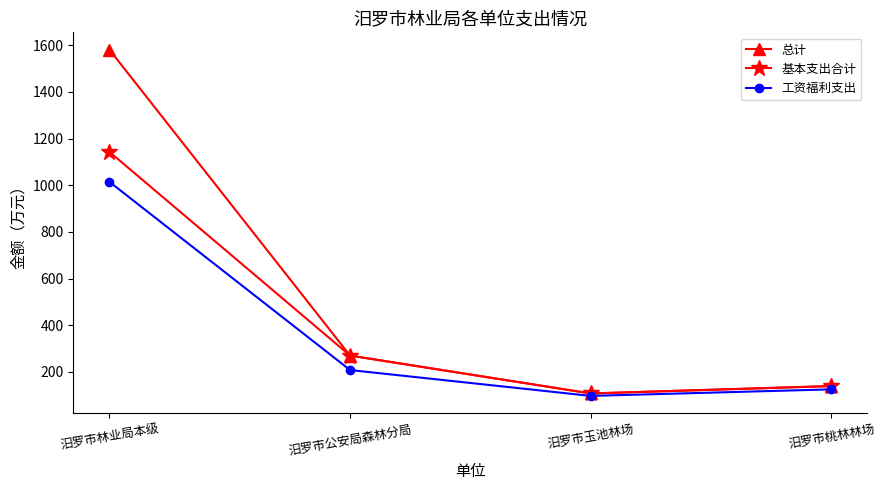

The value of 总计 at 汨罗市玉池林场 is 107.4. True or false?

True